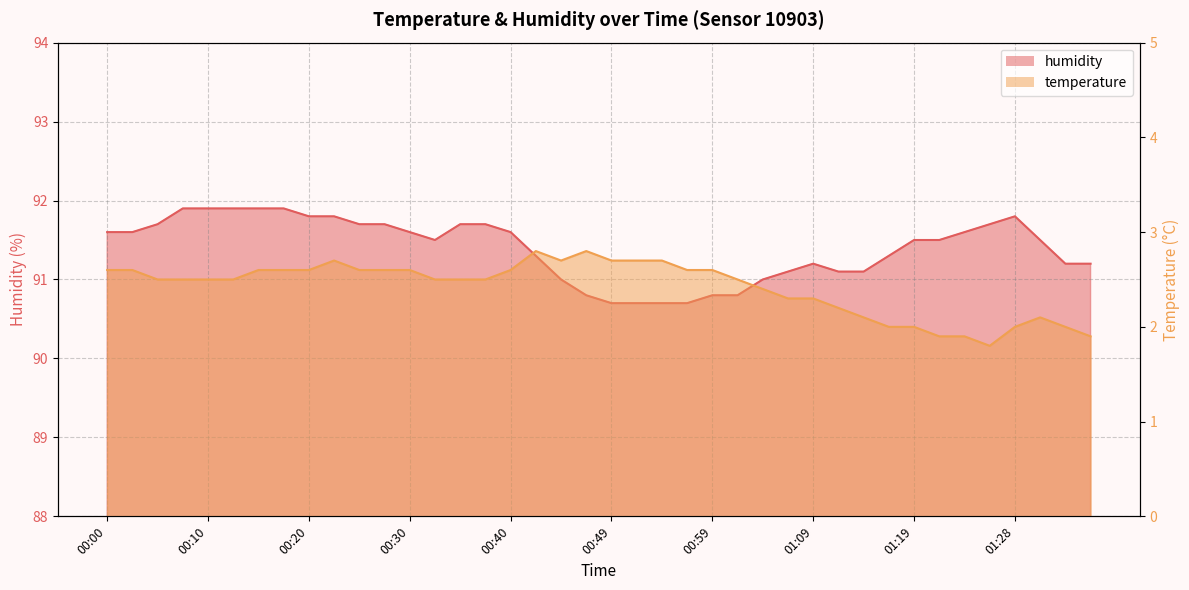

Which category has the lowest value across all series?

01:26